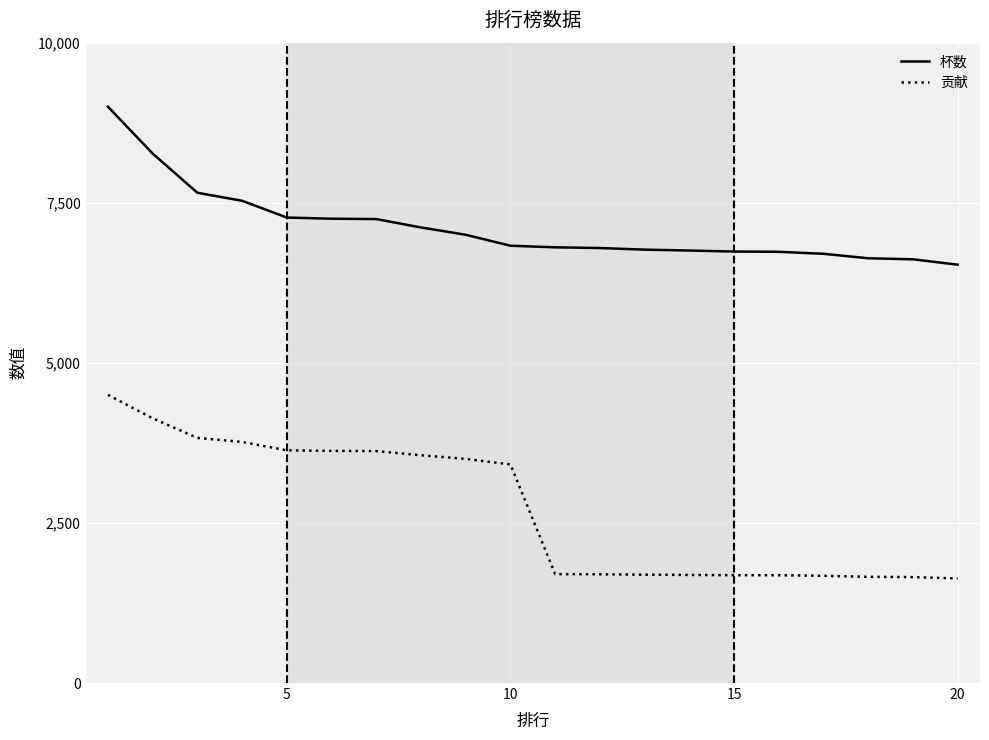

Which series has the largest total across all categories?

杯数